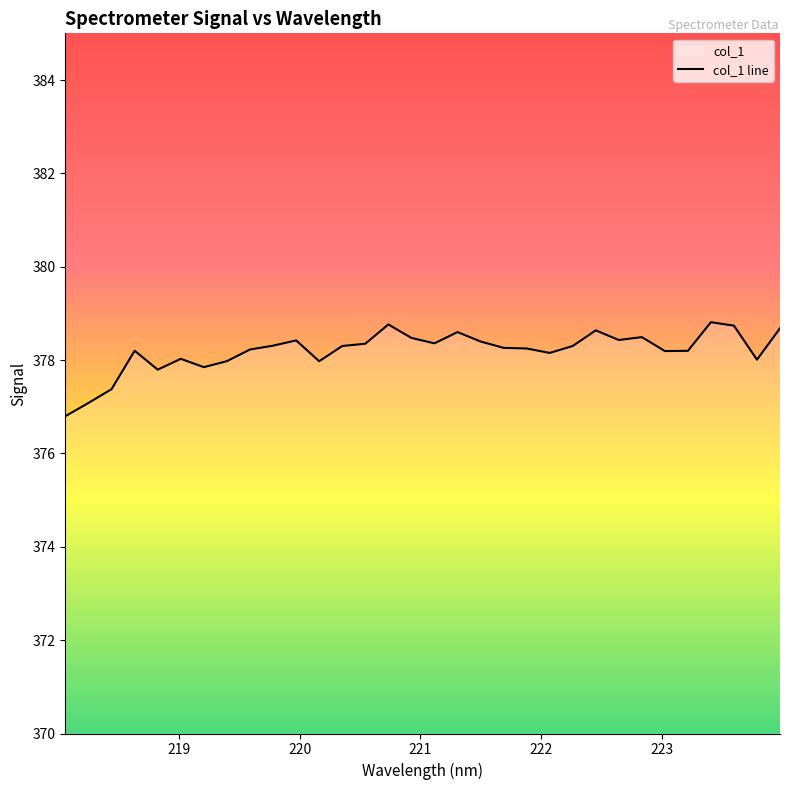

How many values are below 378?

7